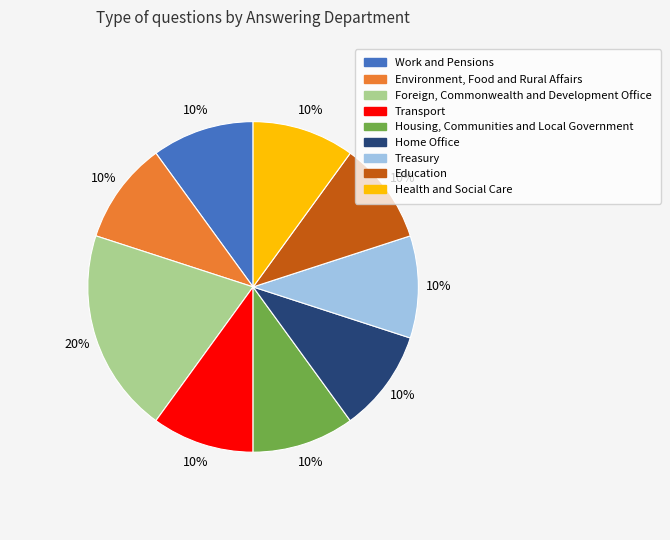

Which slice is the largest?

Foreign, Commonwealth and Development Office